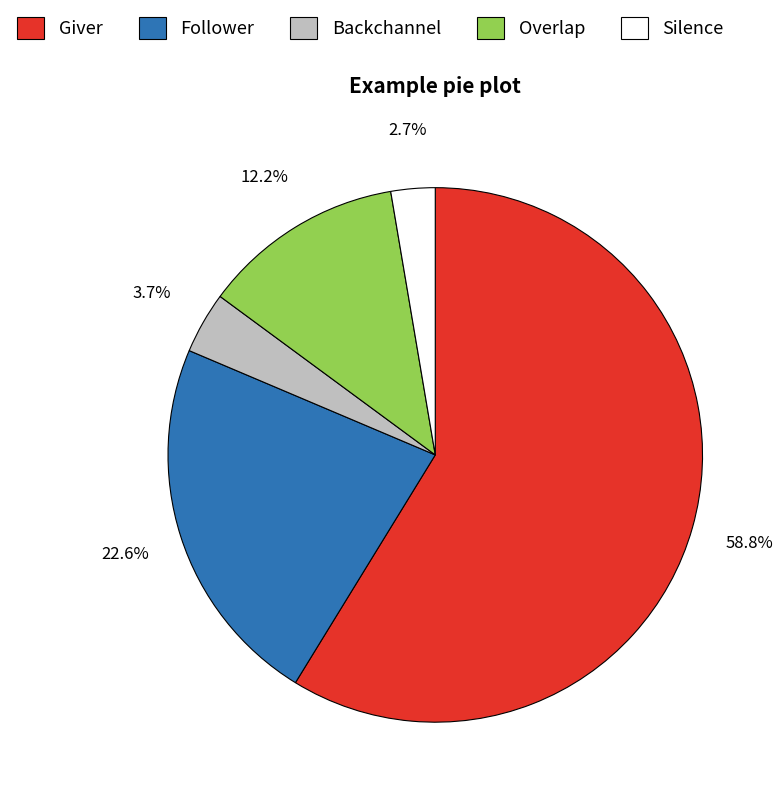

Is there any slice that represents more than half of the pie?

Yes